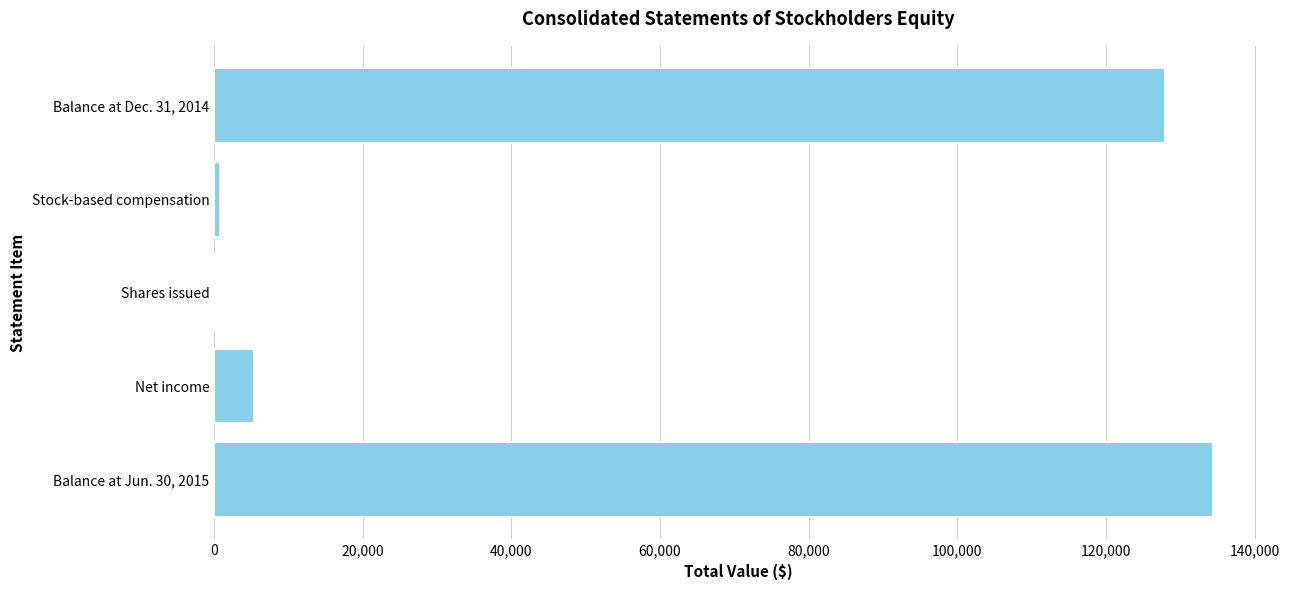

At which category does the chart reach its peak across all series?

Balance at Jun. 30, 2015